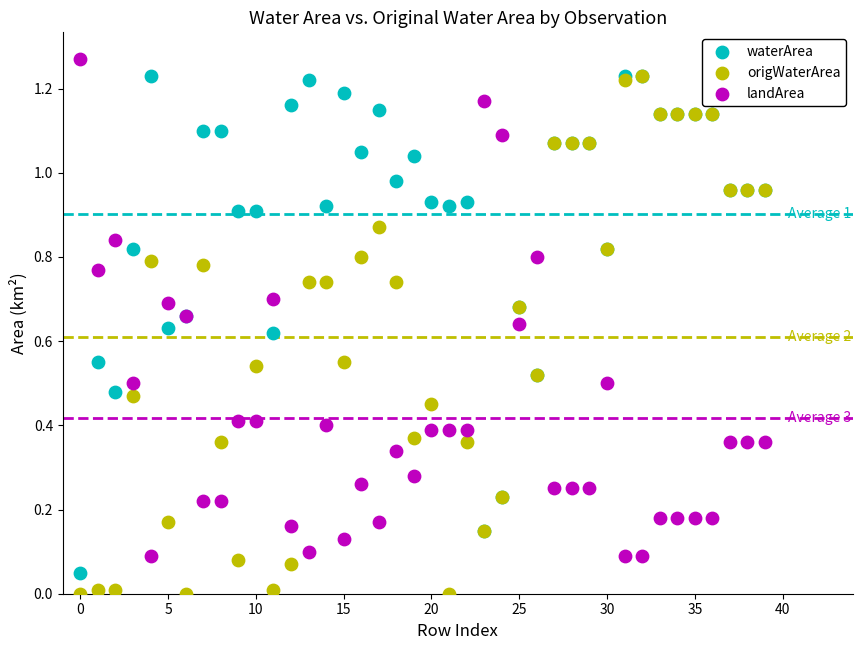

What are all the series names shown in the legend?

waterArea, origWaterArea, landArea